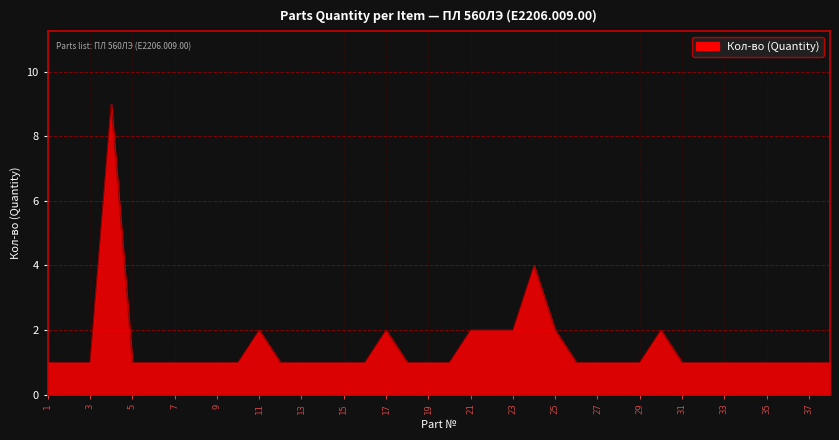

How many lines are shown in the chart?

1